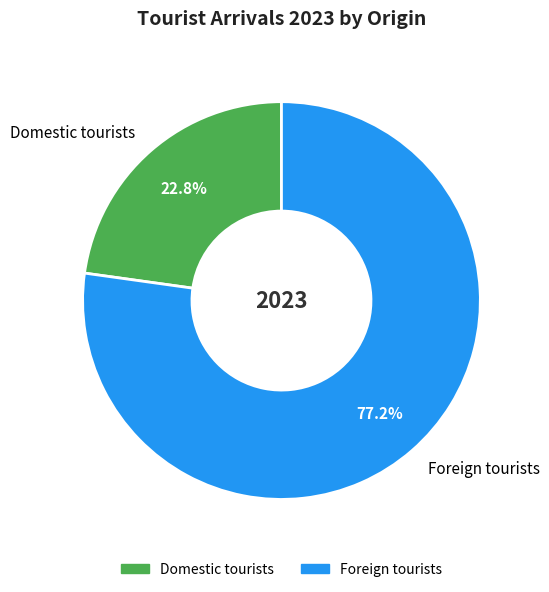

What percentage is the Foreign tourists slice, to the nearest percent?

77%